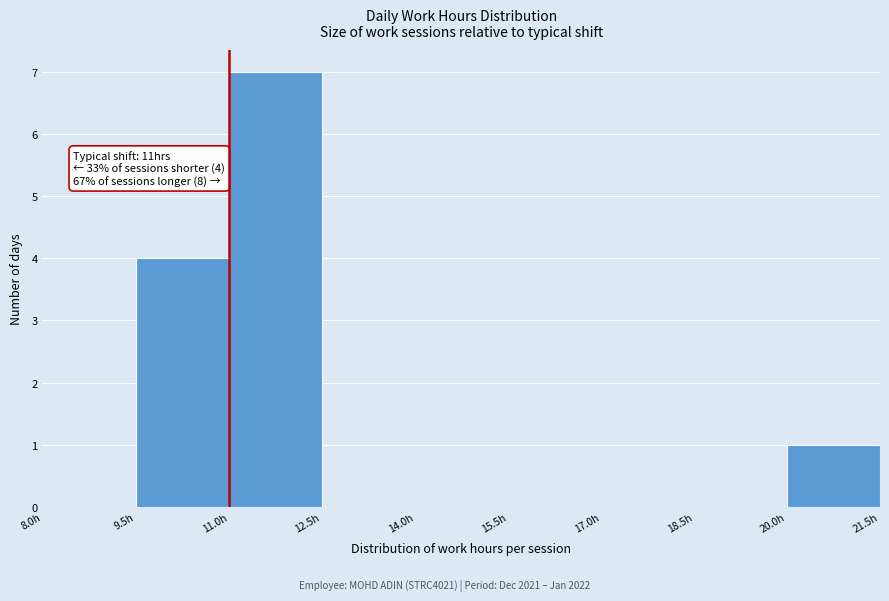

Which range on the x-axis has the tallest bar?

11.0 to 12.5